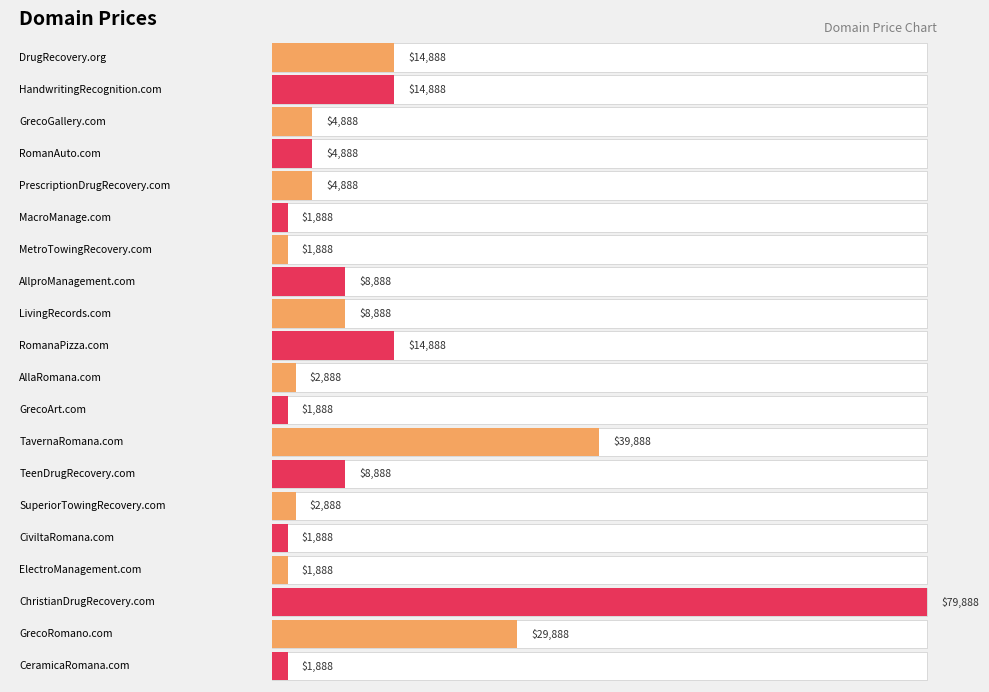

Is it true that the value at AllproManagement.com is 5357?

False